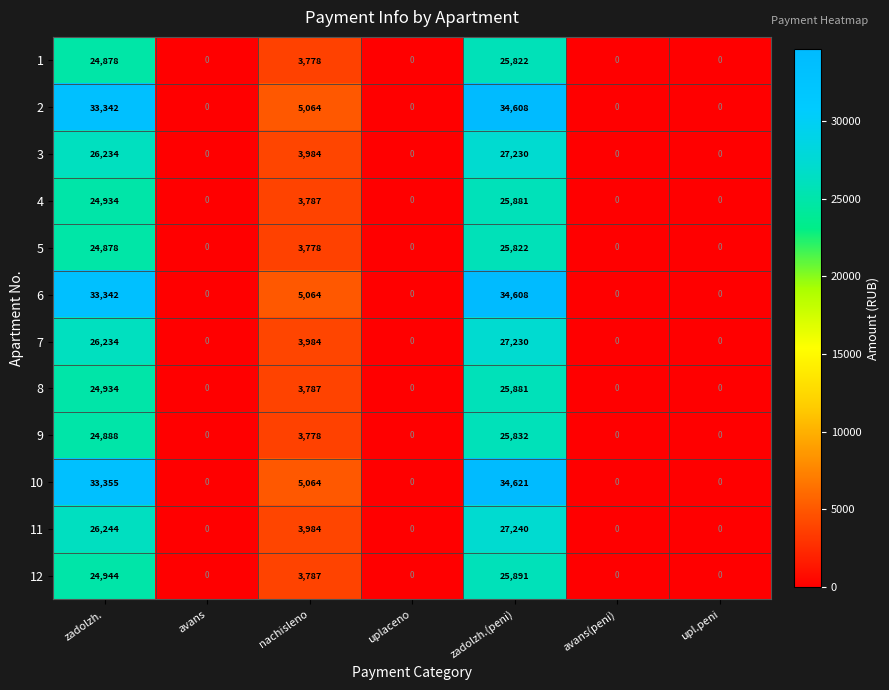

What is the maximum value shown in the chart?

34621